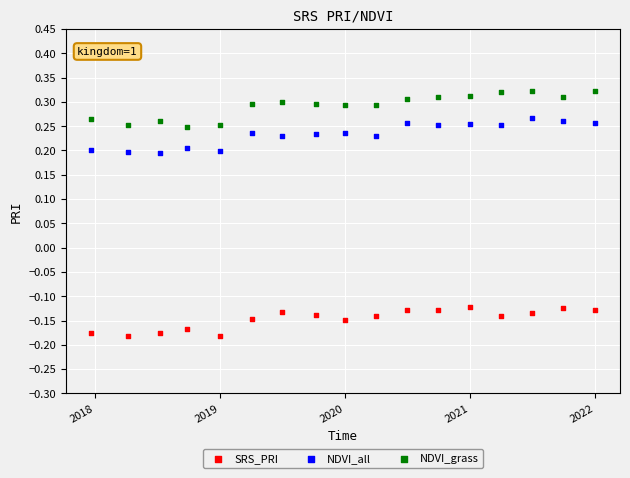

Across all data points, what is the range of Y values (max minus min)?

0.5